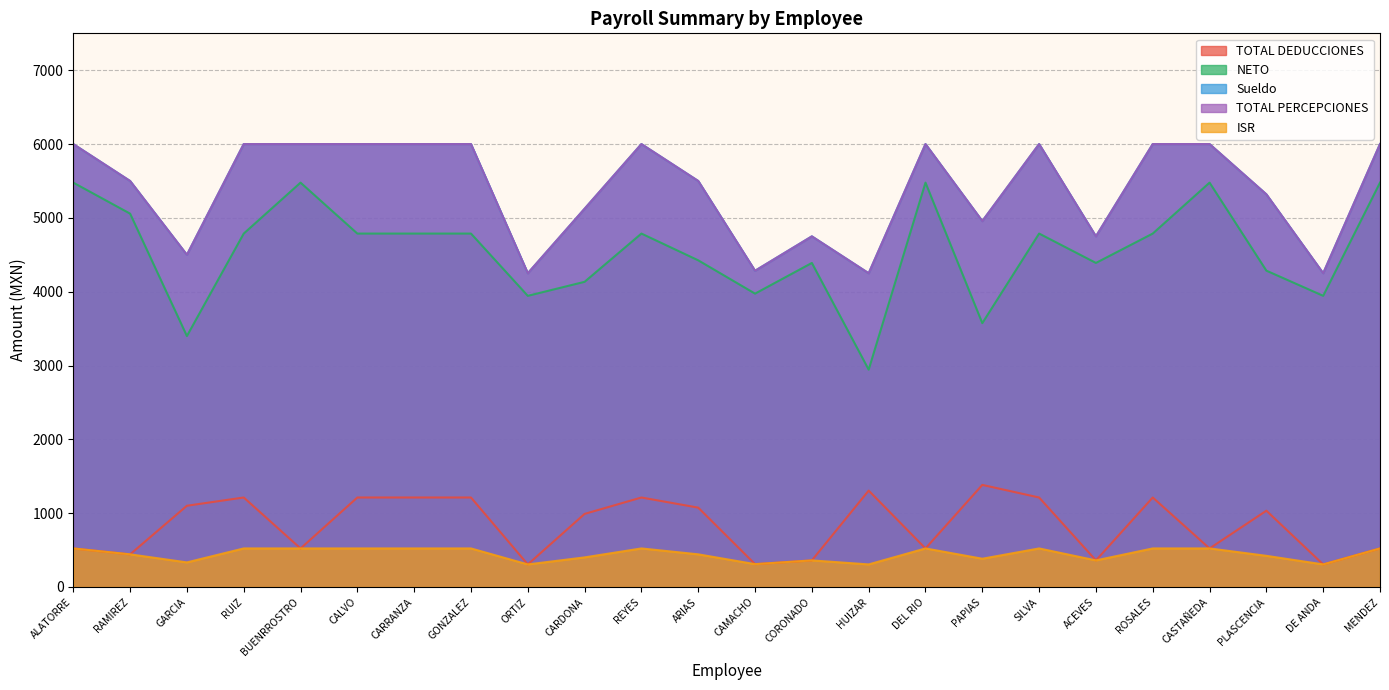

What is the greatest value displayed?

6000.0